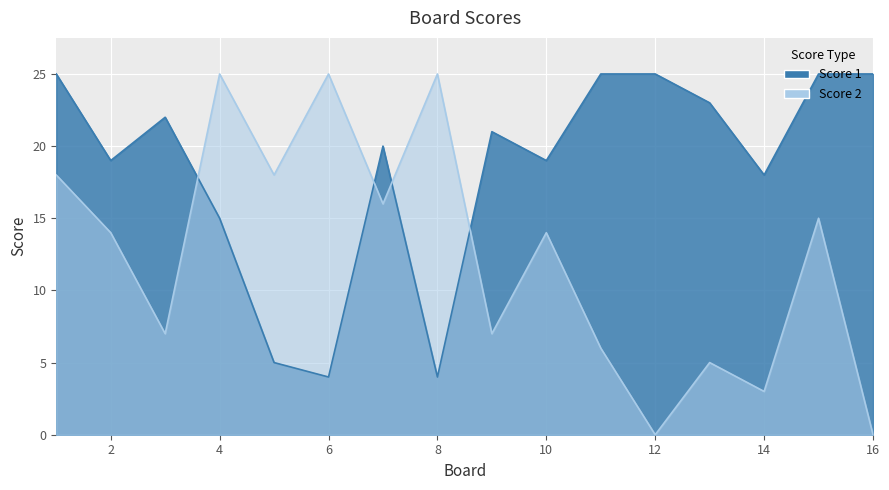

Reading right to left, list all the values displayed in this chart.

Score 1: 25	25	18	23	25	25	19	21	4	20	4	5	15	22	19	25
Score 2: 0	15	3	5	0	6	14	7	25	16	25	18	25	7	14	18